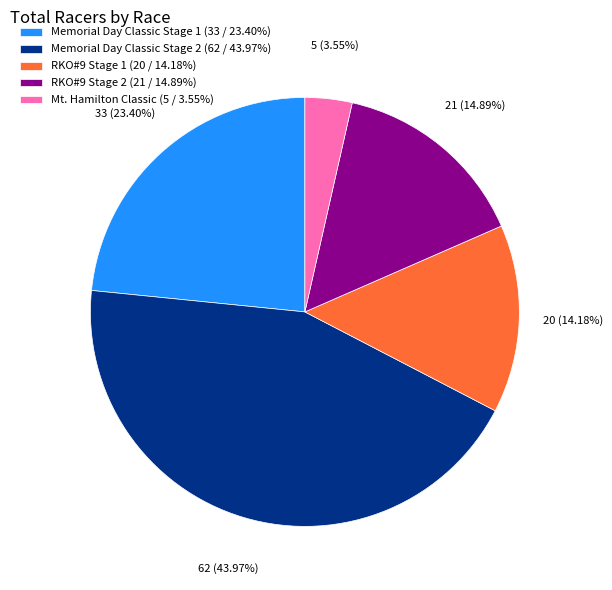

How many segments does this pie chart have?

5